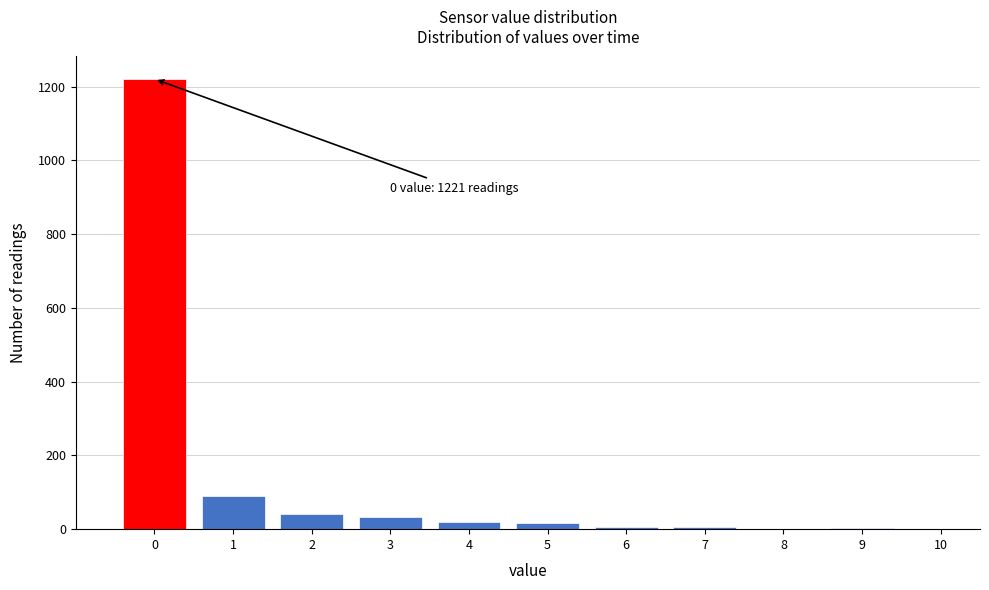

Over which range of the x-axis is the bar tallest?

-0.5 to 0.5